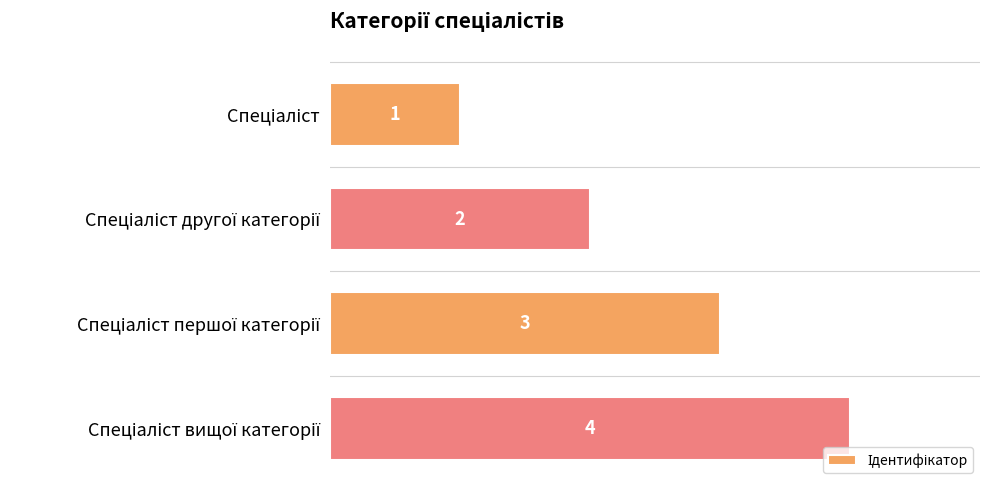

What is the maximum value shown in the chart?

4